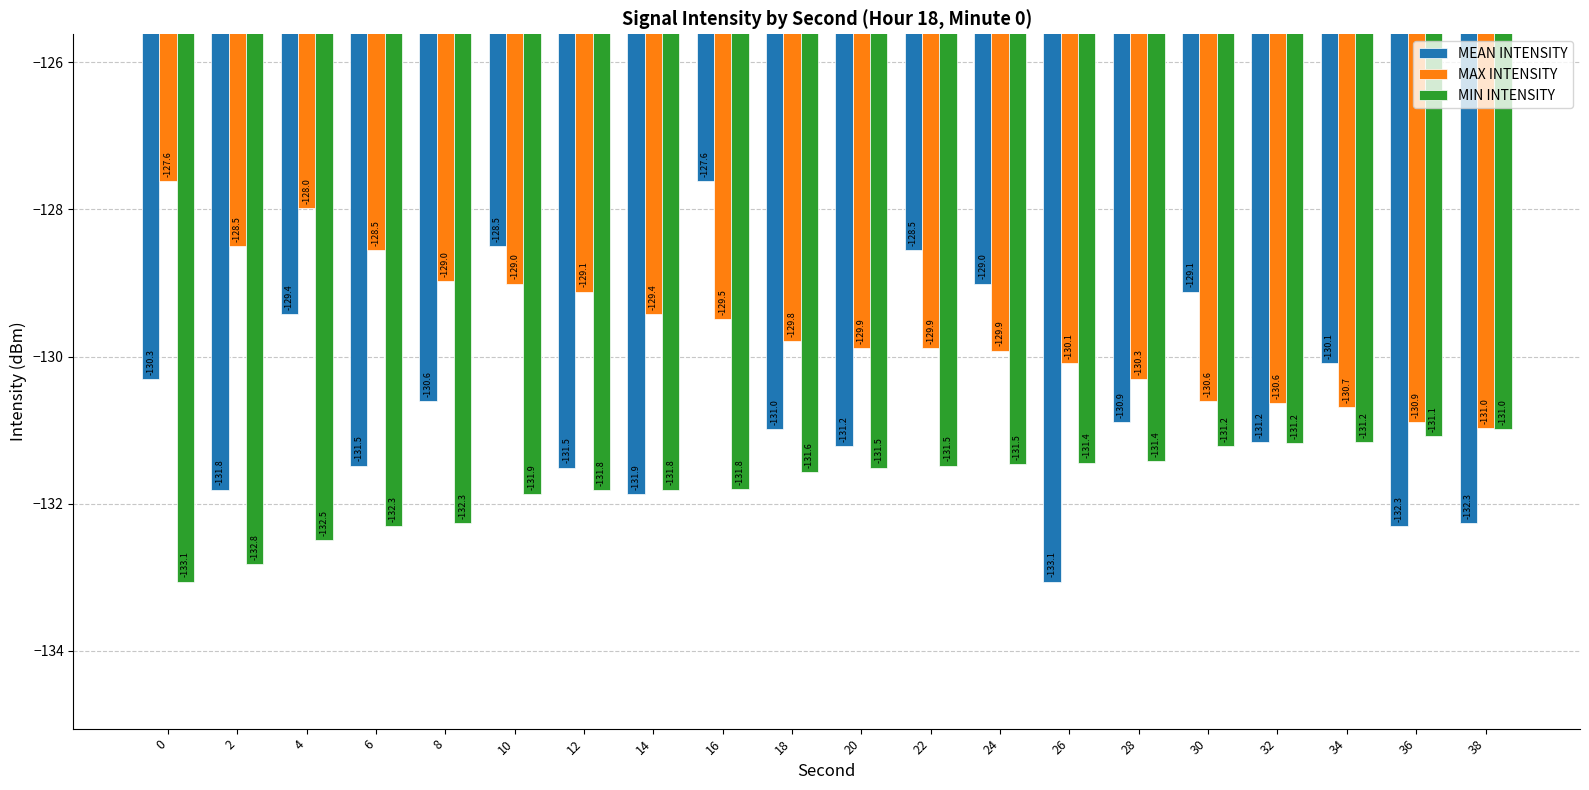

Is it true that MEAN INTENSITY equals -131.2 at 32?

True